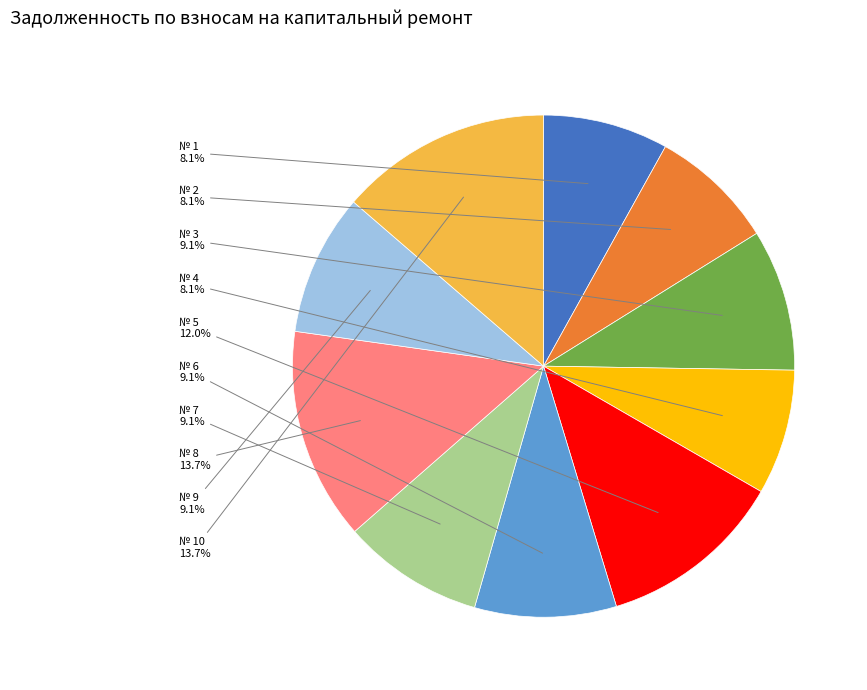

Is there any slice that represents more than half of the pie?

No